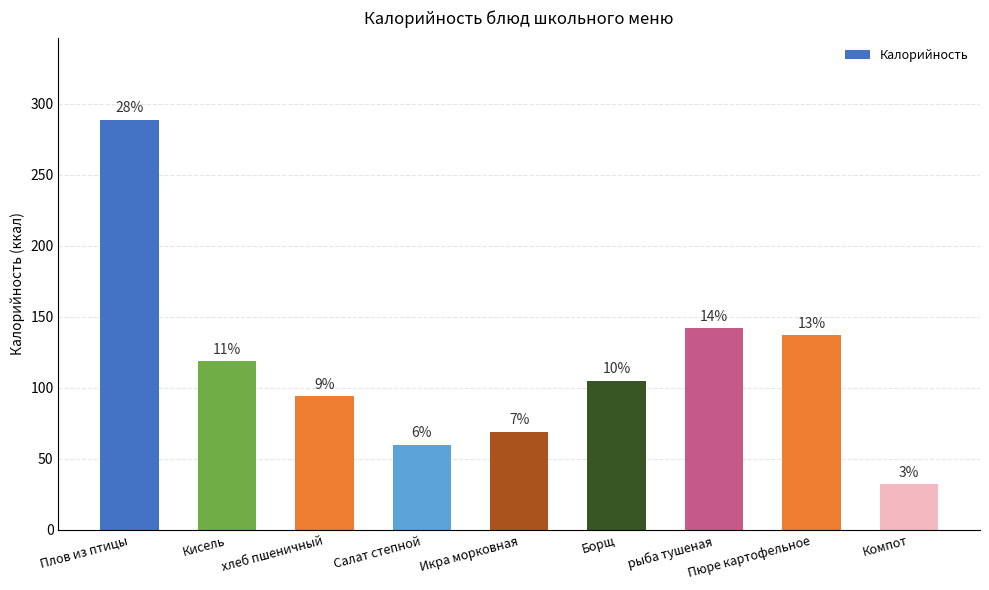

How many bars are there in total?

9